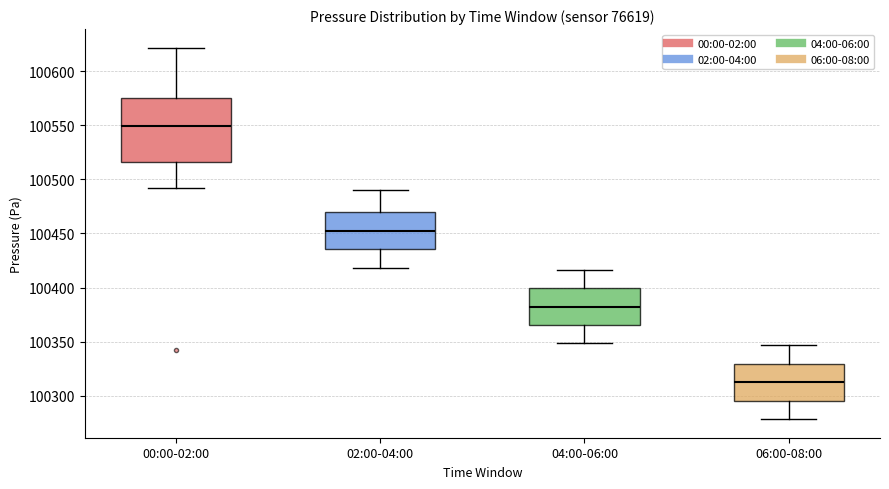

Which box is the tallest, from its lower edge to its upper edge?

00:00-02:00